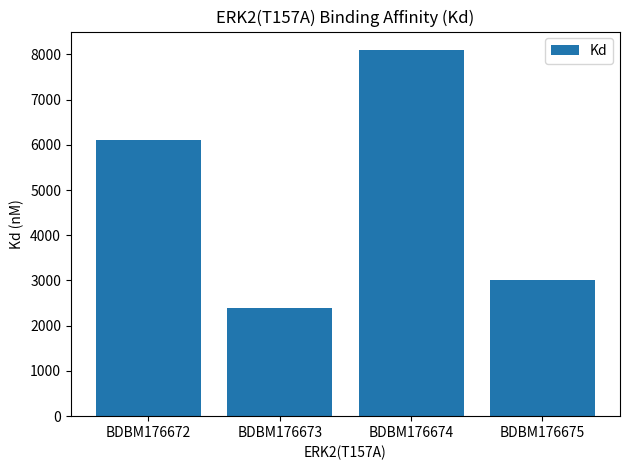

How many series are shown in this chart?

1